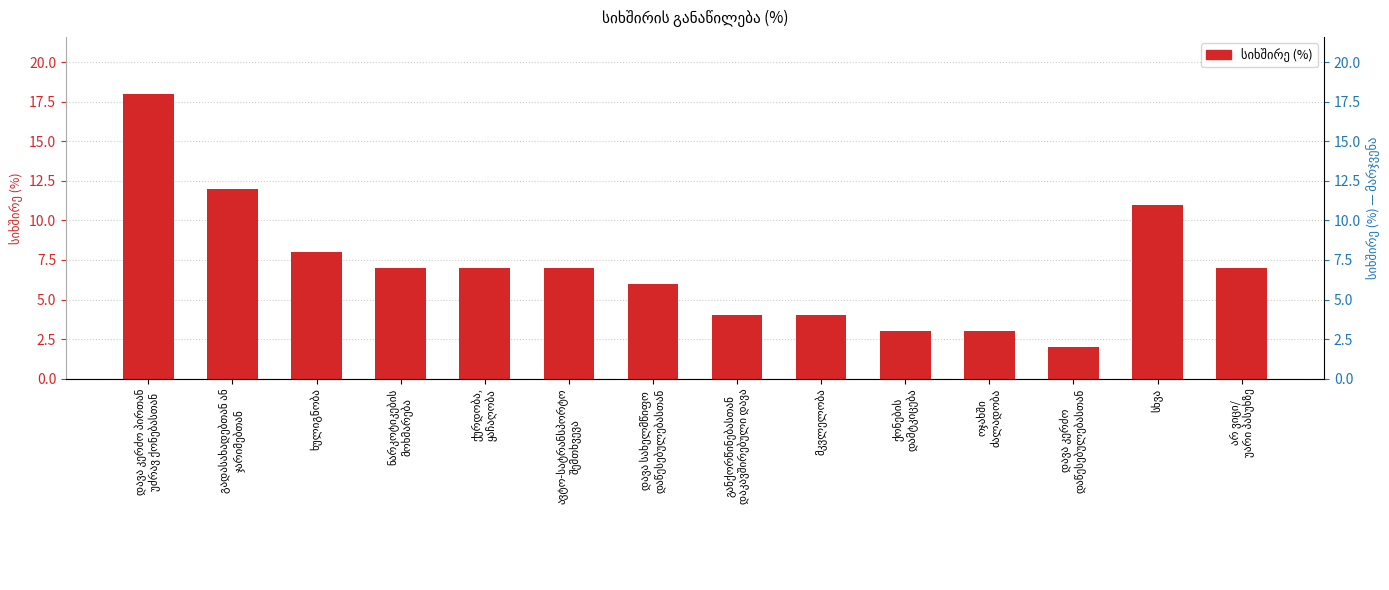

Is it true that the value at დავა კერძო პირთან
უძრავ ქონებასთან is 18?

True